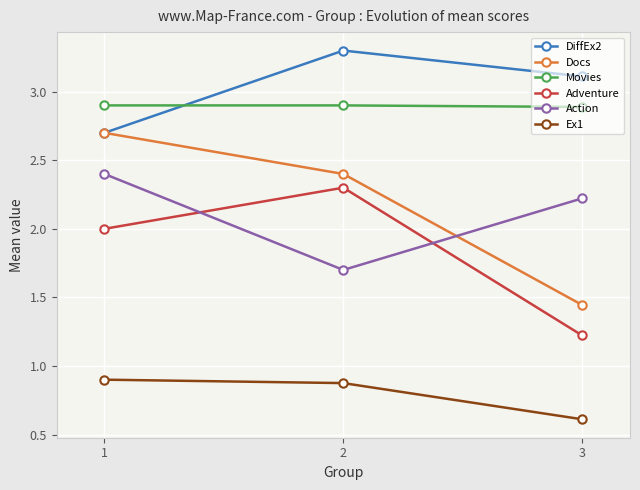

What is the value of the Ex1 point at the 3rd from the left?

0.6